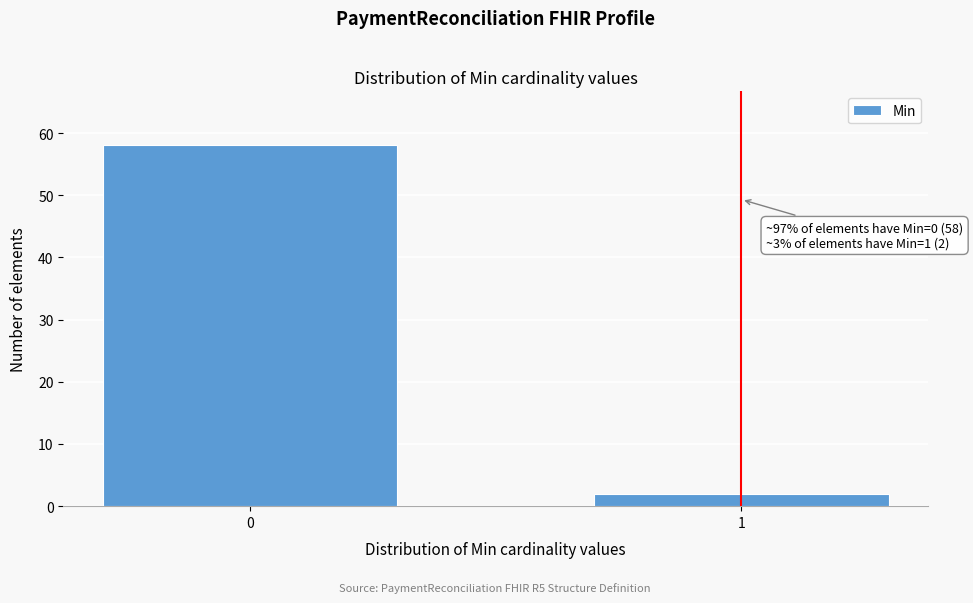

Reading left to right, transcribe all the data shown in this chart.

0=58	1=2